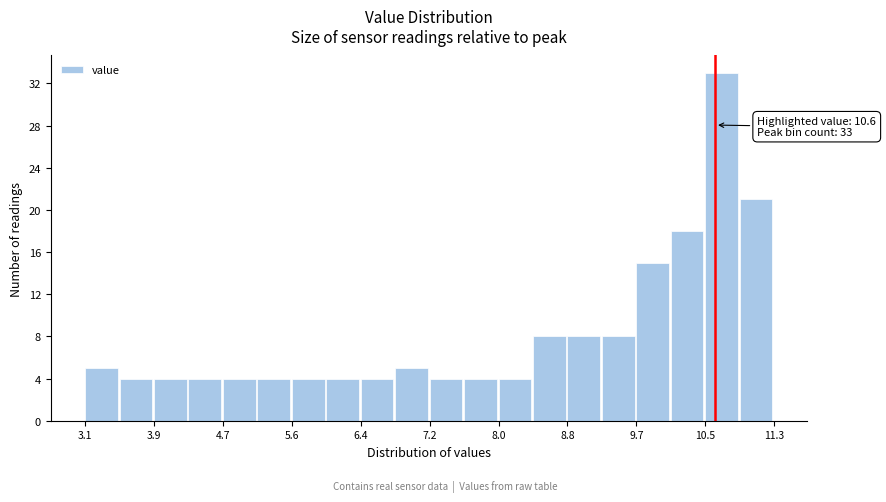

Which range on the x-axis has the tallest bar?

10.48 to 10.89